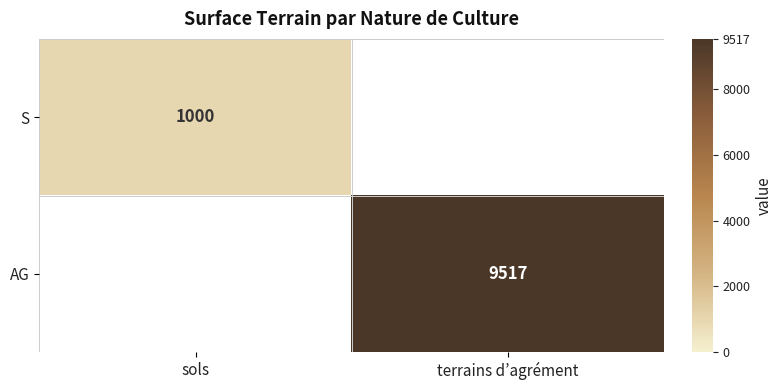

The AG series shows 9517 at terrains d’agrément. True or false?

True